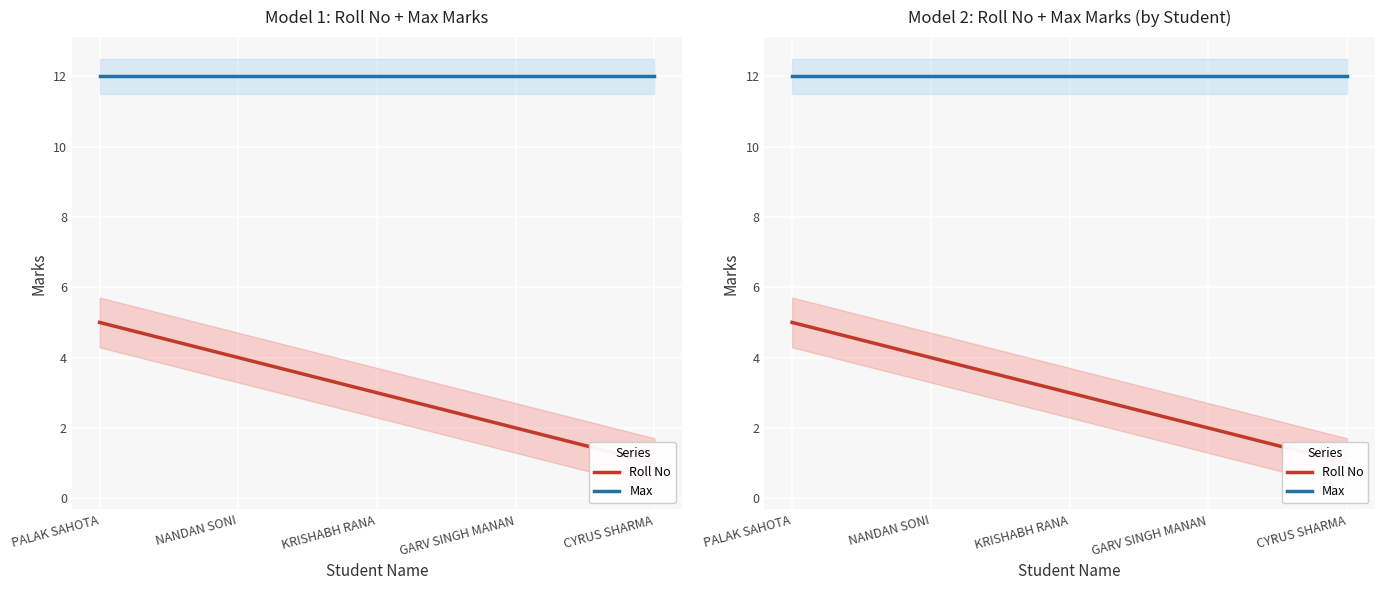

List the series in order of their peak value, lowest first.

Roll No, Max